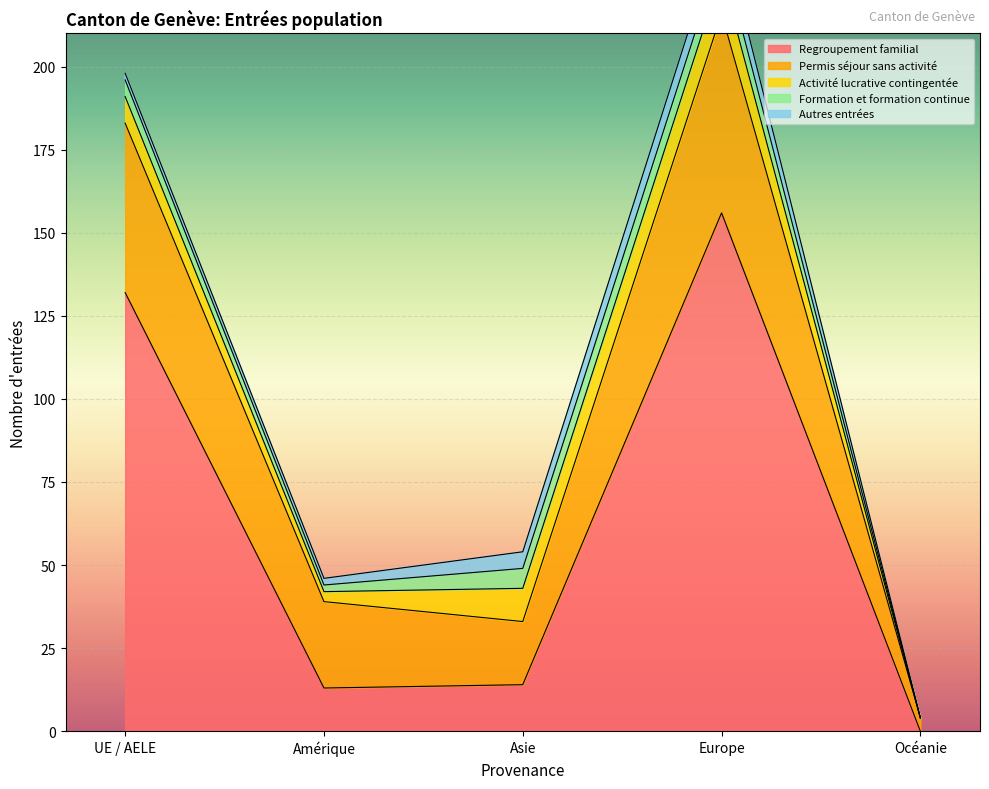

Which category has the highest value across all series?

Europe